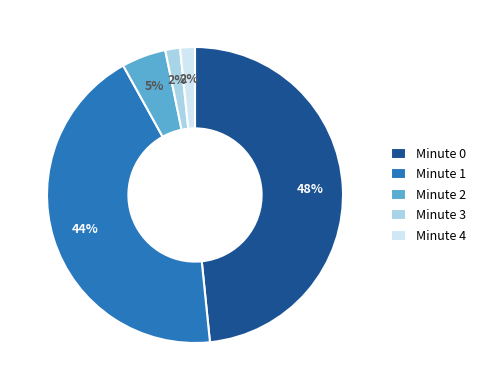

True or false: Minute 1 accounts for 31% of the total.

False